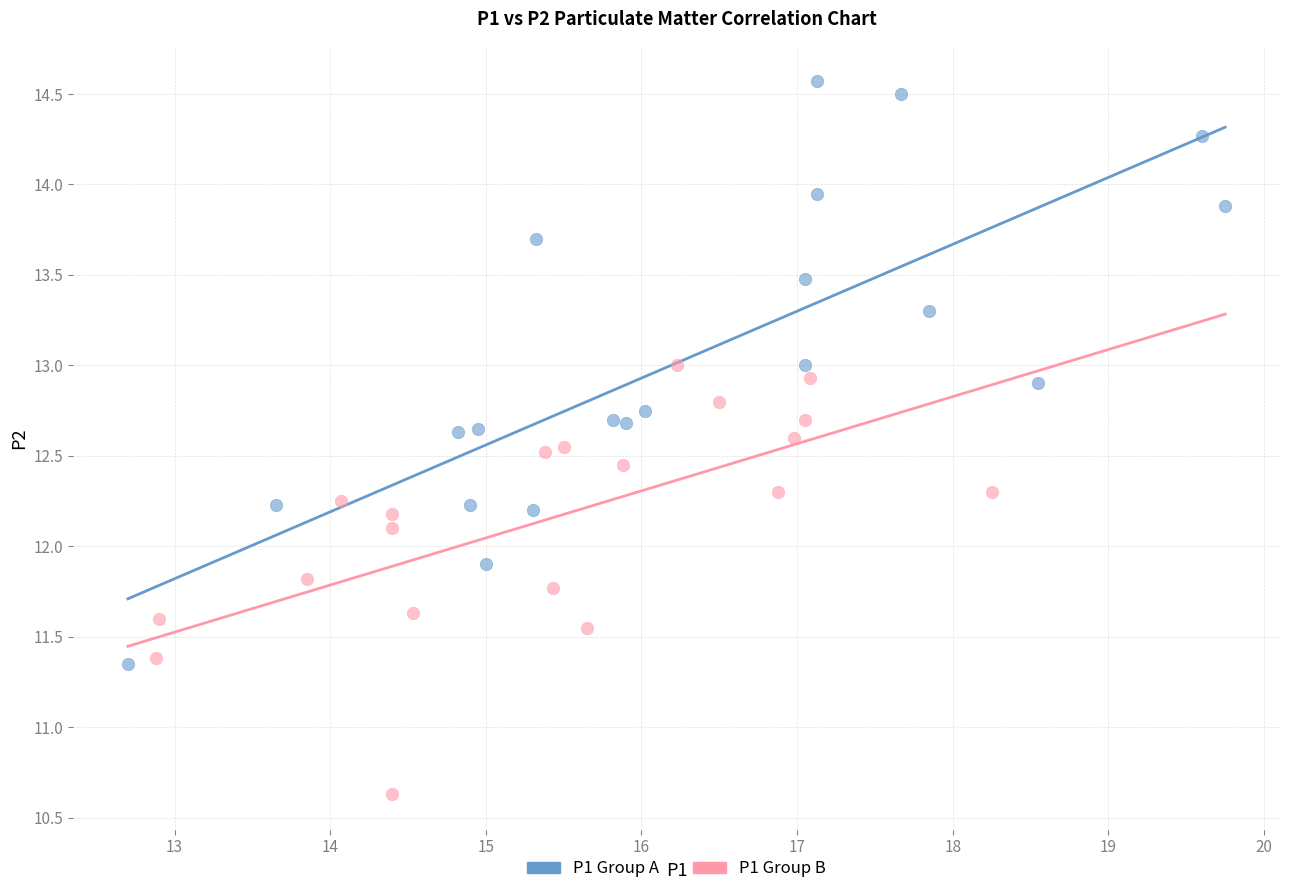

Which series reaches the minimum Y coordinate?

P1 Group B